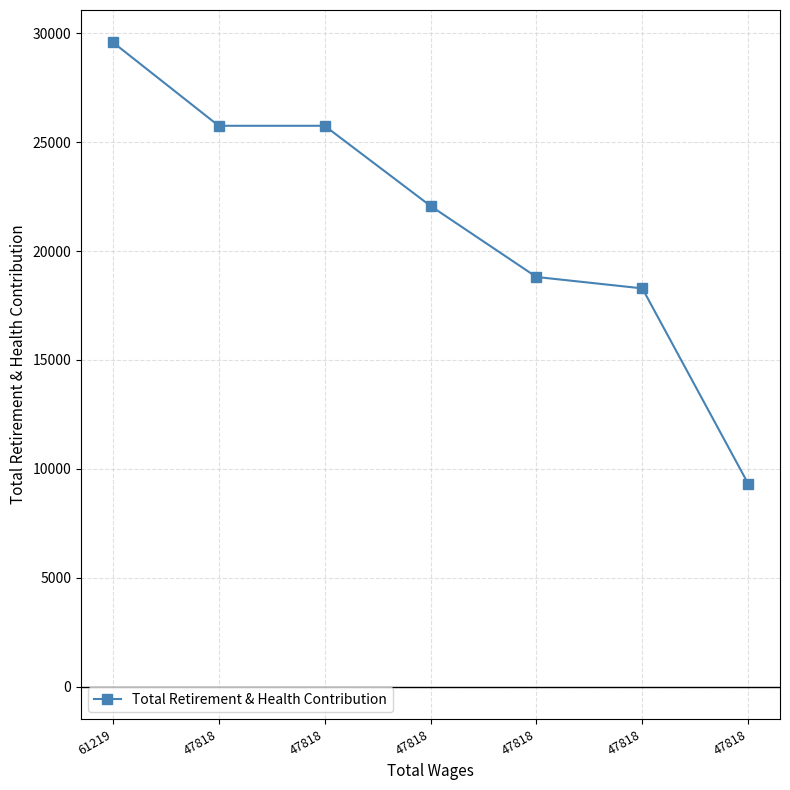

Is this an area chart (filled region under the line)?

No